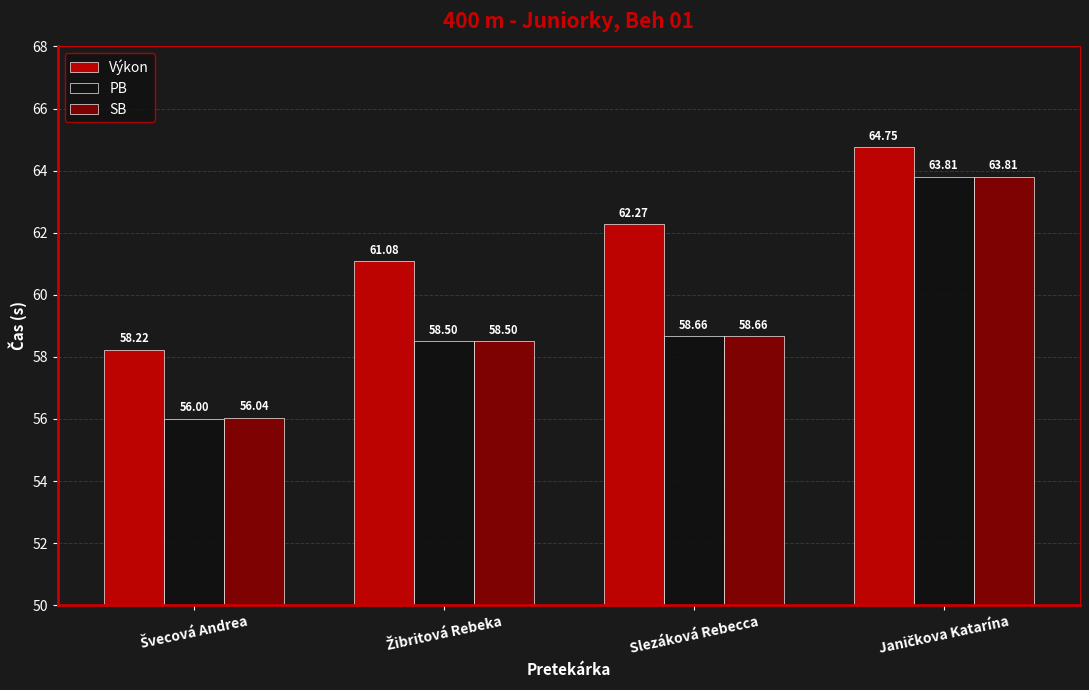

How many categories are shown in the chart?

4